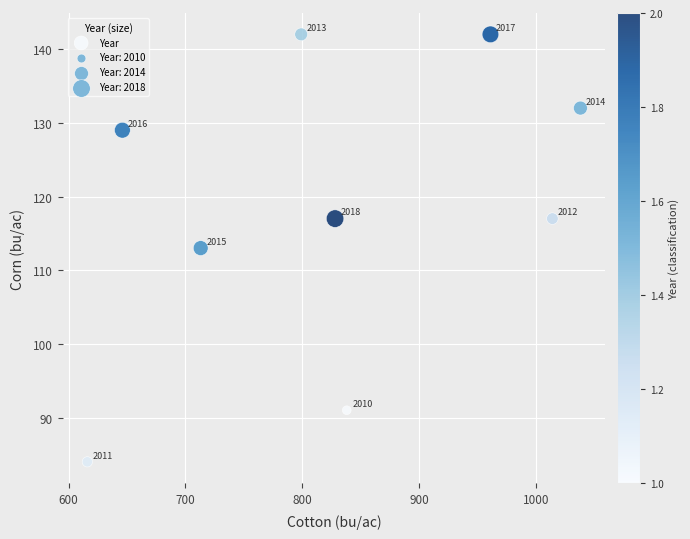

What is the average X value?

828